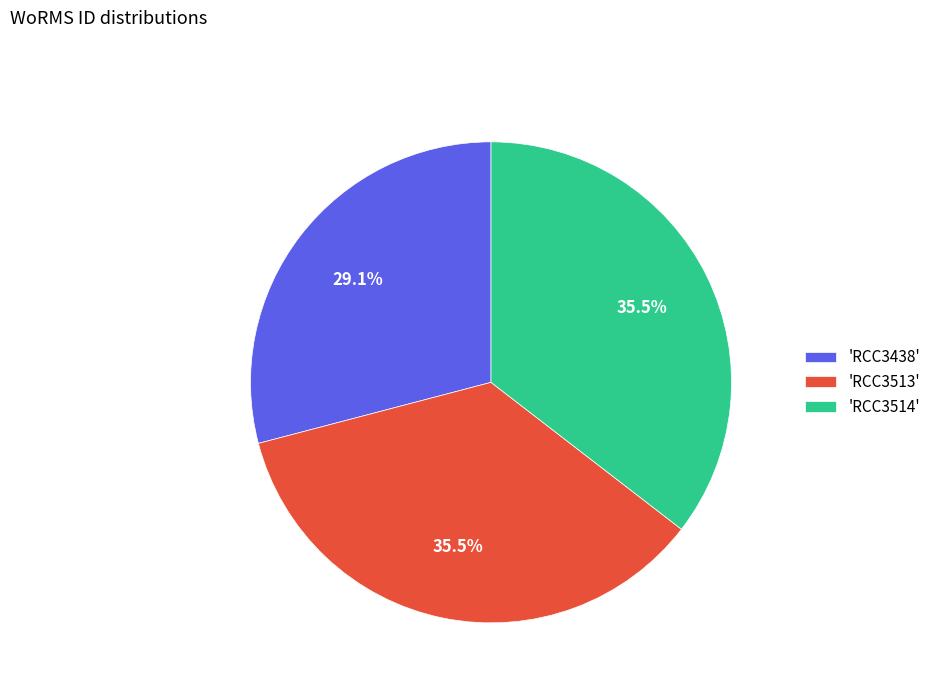

Is 'RCC3514' the majority of the pie?

No